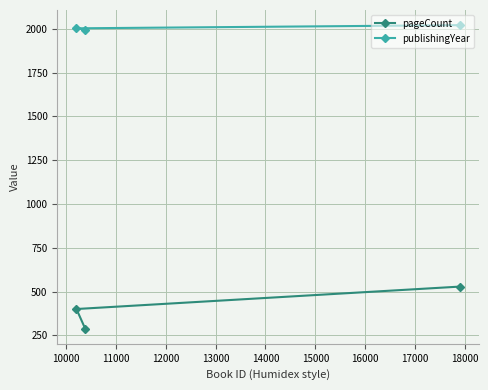

Which series has the largest total across all categories?

publishingYear